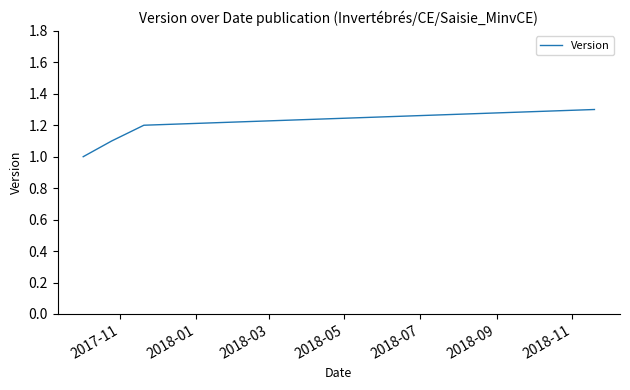

What is the minimum value shown in the chart?

1.0